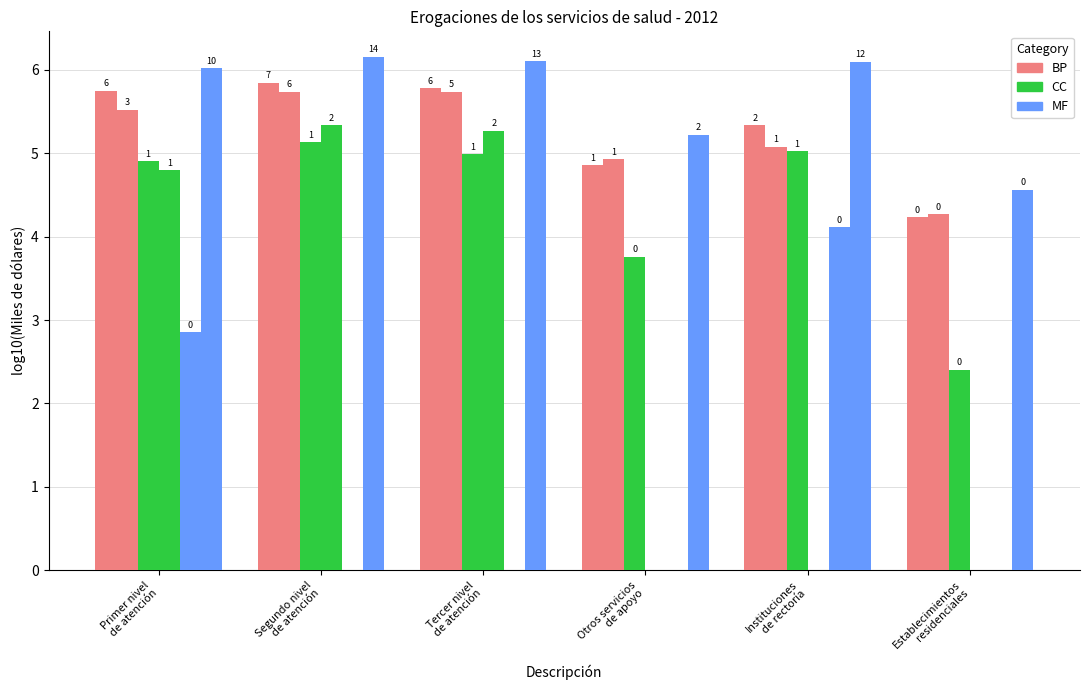

Does the chart contain stacked bars?

No